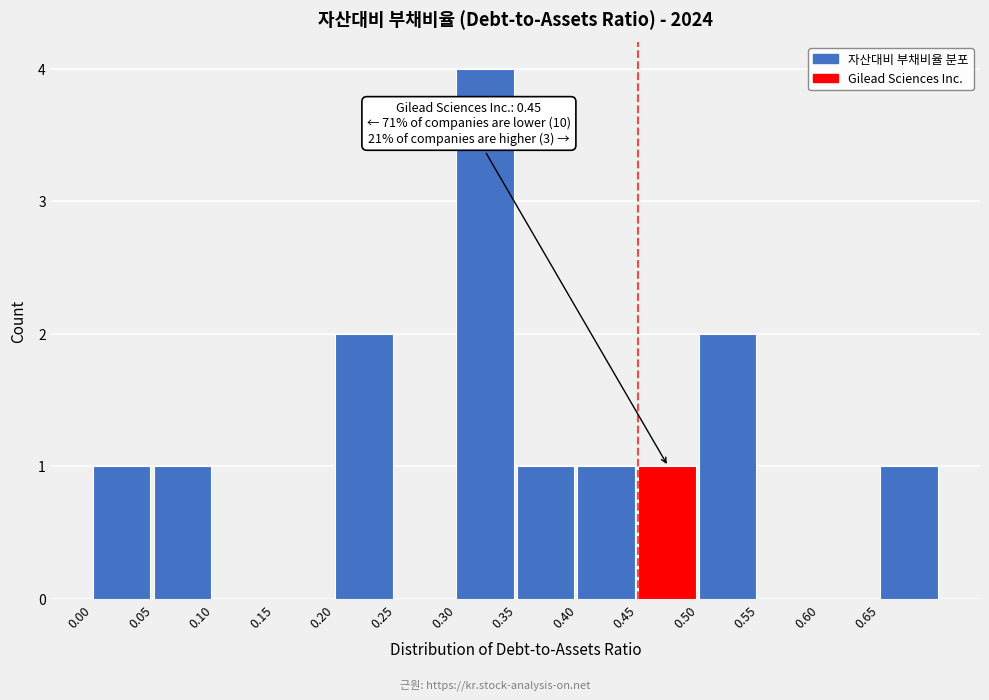

Over which range of the x-axis is the bar tallest?

0.30 to 0.35